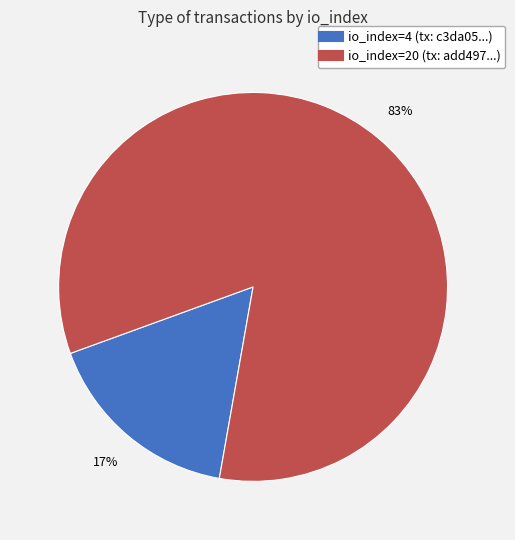

Do io_index=4 and io_index=20 together represent more than half of the pie?

Yes